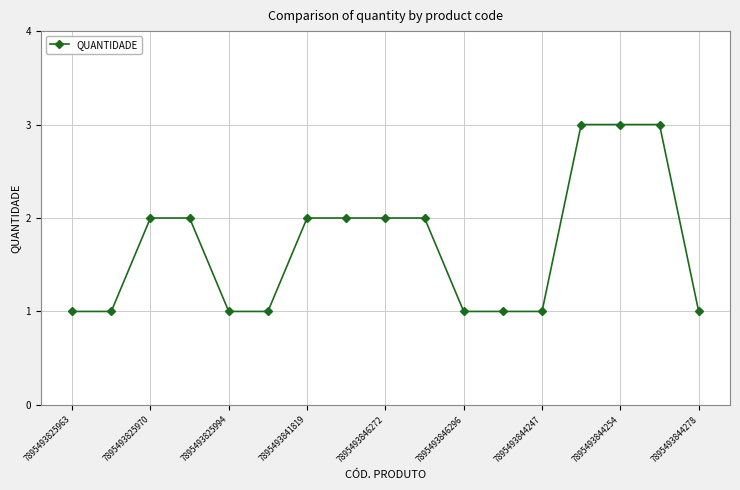

Does the chart display data point markers on the line(s)?

Yes